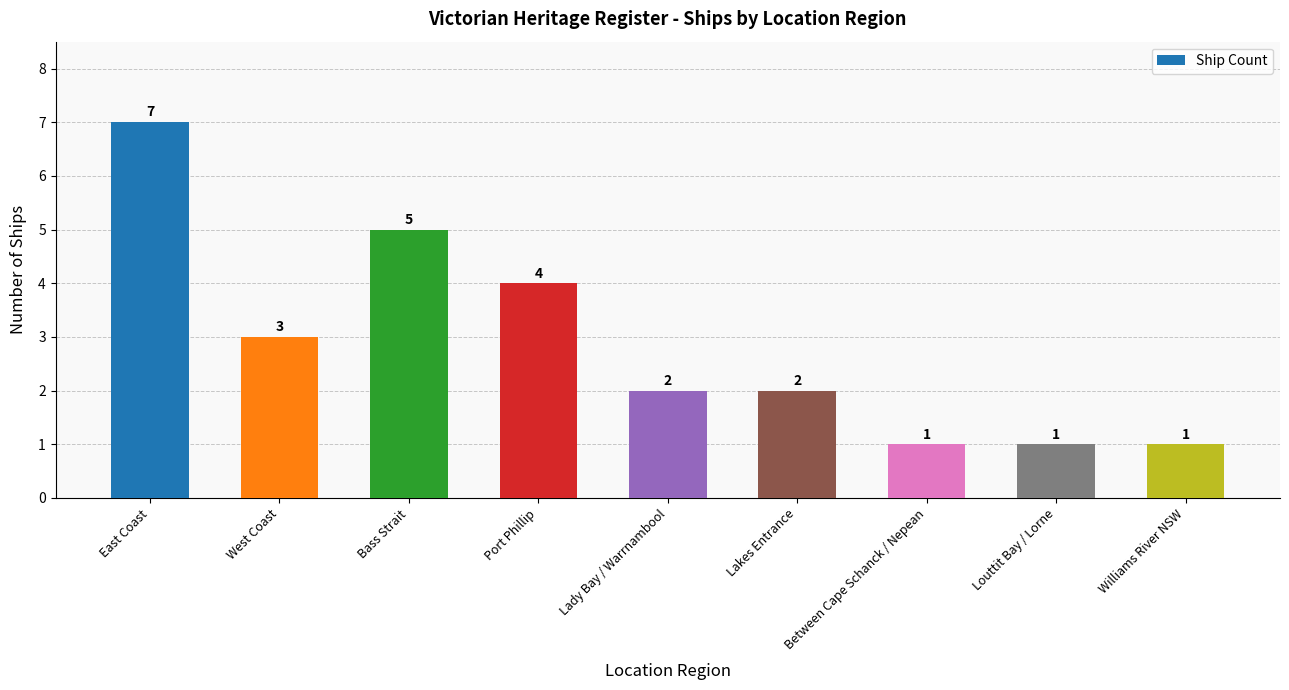

What position from the left is Port Phillip?

4